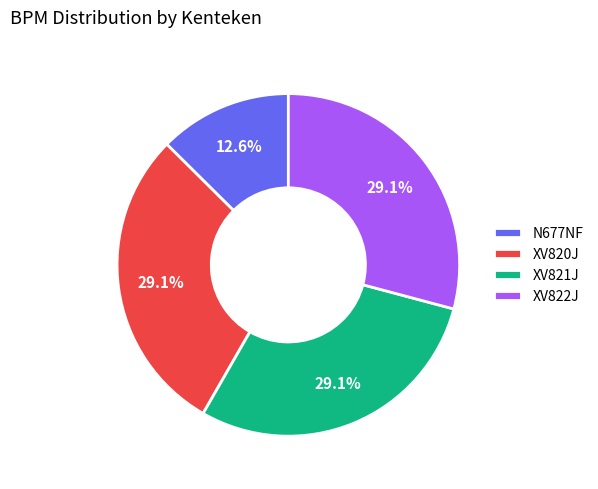

What portion of the pie excludes XV821J?

70.9%